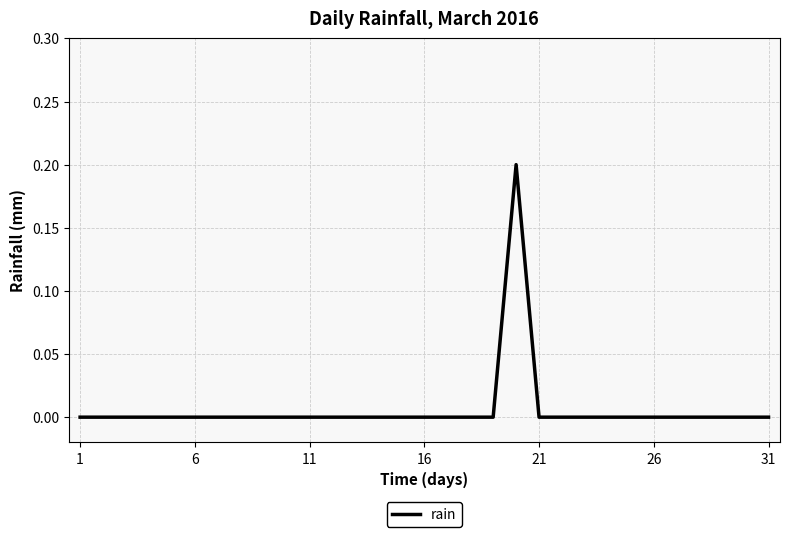

How many lines are shown in the chart?

1